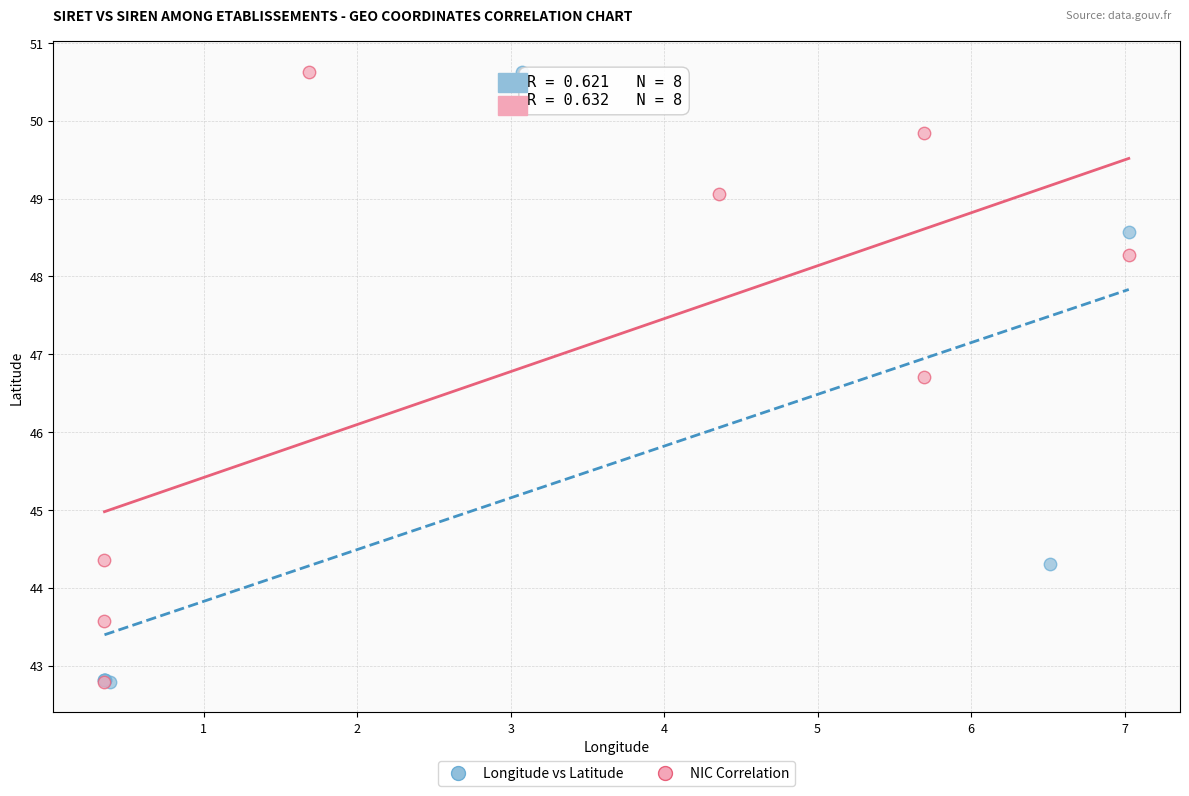

What are all the series names shown in the legend?

Longitude vs Latitude, NIC Correlation